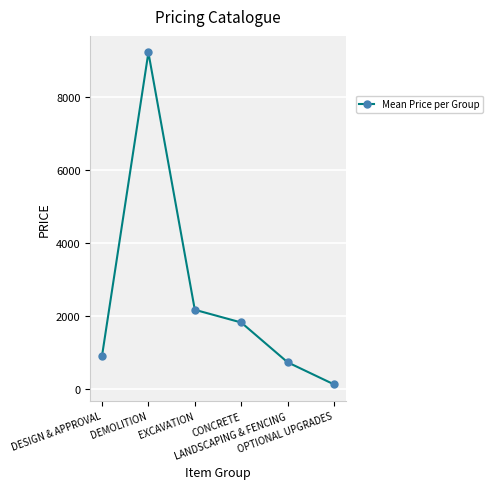

The value at EXCAVATION is 2166.7. True or false?

True